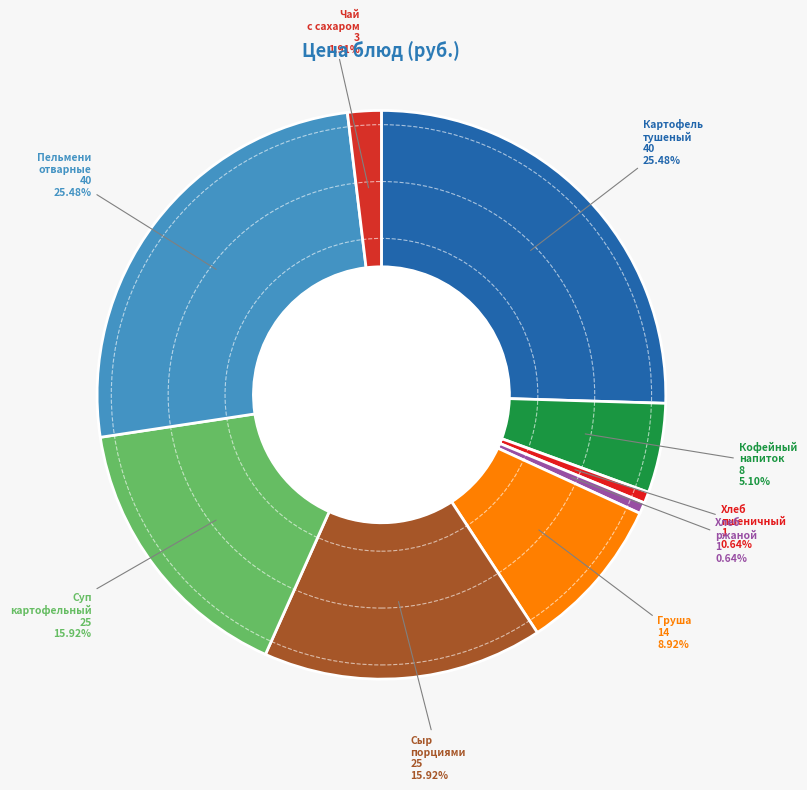

How many segments does this pie chart have?

9